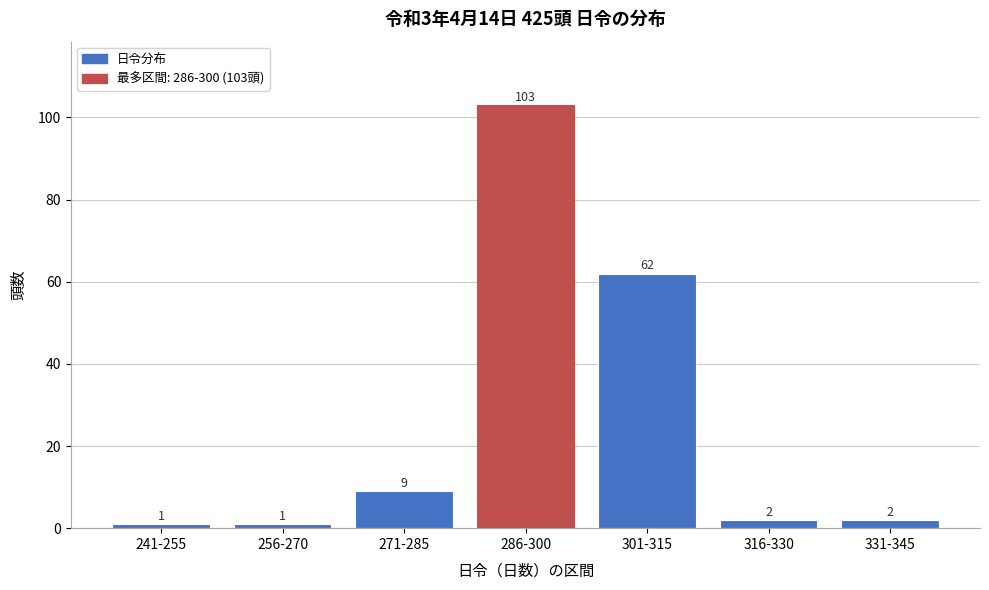

Reading right to left, what are all the values shown in this chart?

2	2	62	103	9	1	1